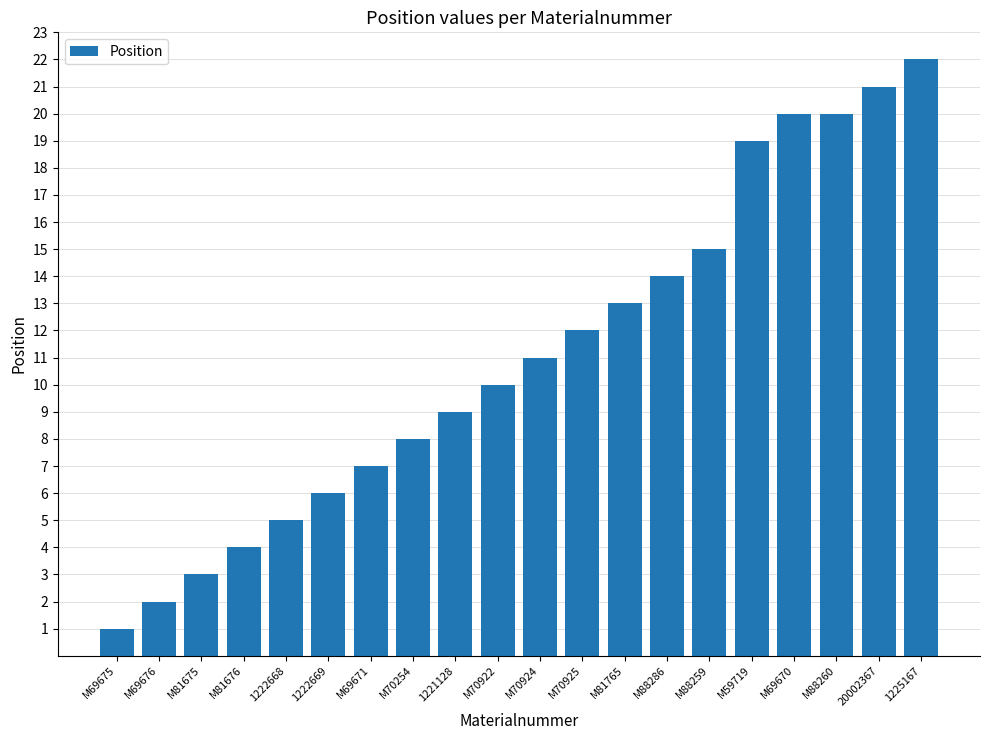

What value does the data have at M88260?

20